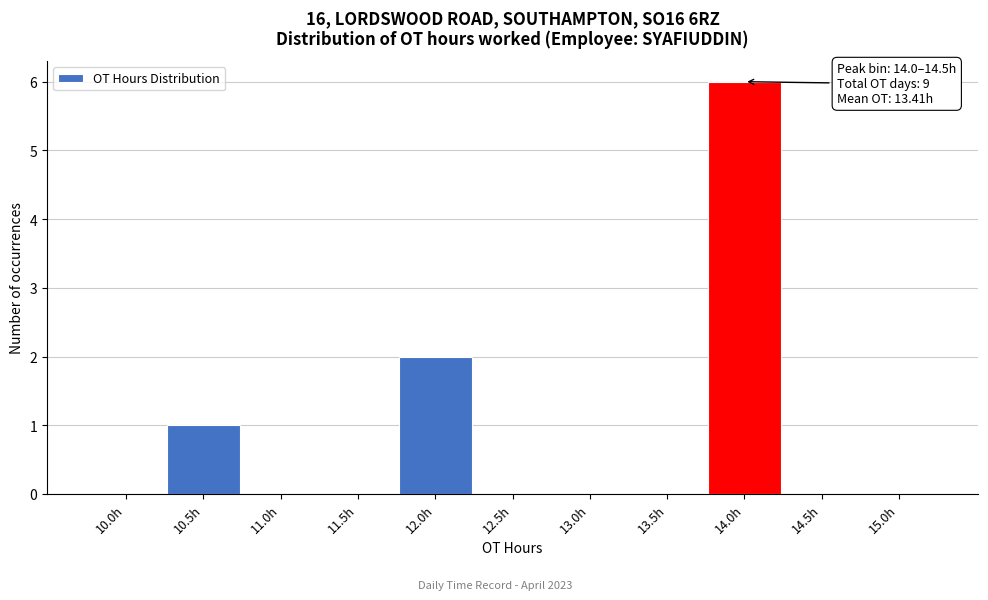

Reading right to left, extract all data points from this chart.

15.0h=0	14.5h=0	14.0h=6	13.5h=0	13.0h=0	12.5h=0	12.0h=2	11.5h=0	11.0h=0	10.5h=1	10.0h=0